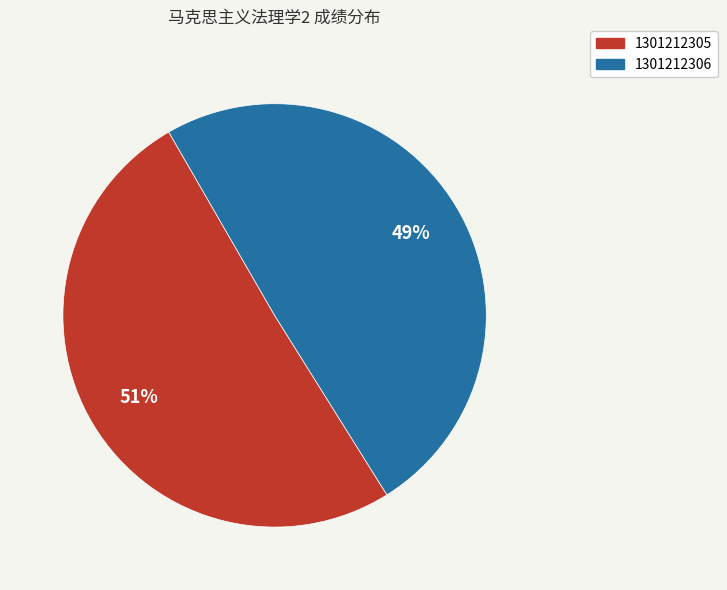

The 1301212305 slice represents 39% of the pie. True or false?

False